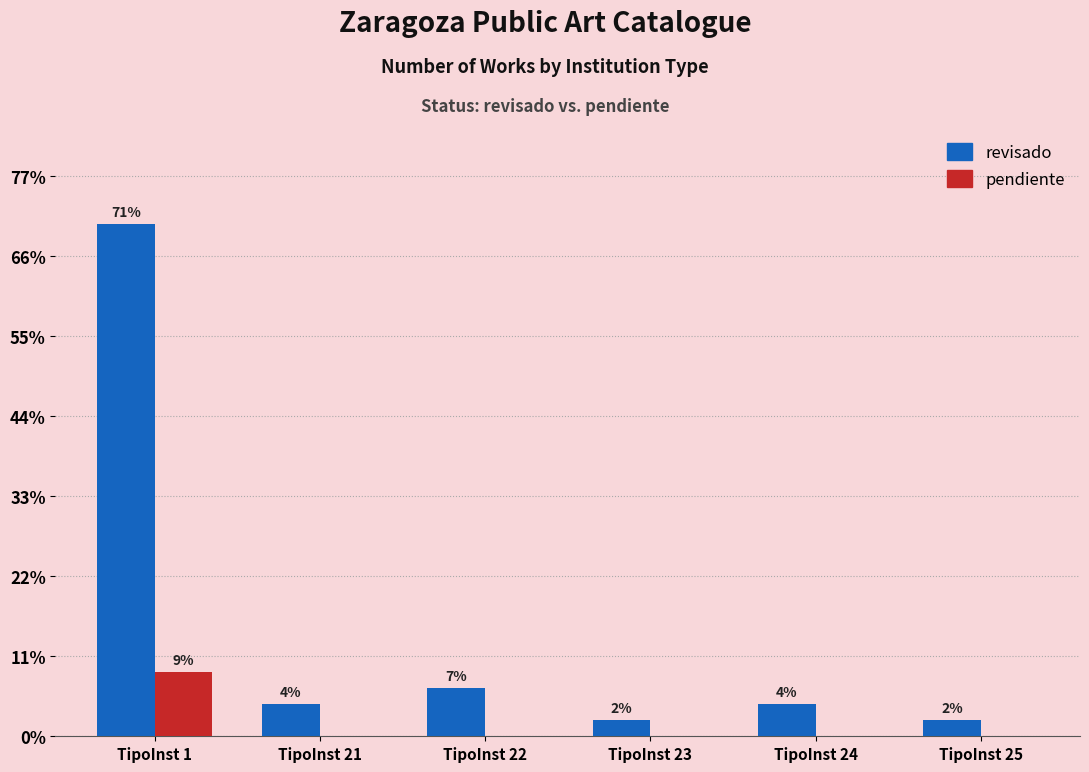

Where does the revisado series first go above 2?

TipoInst 1